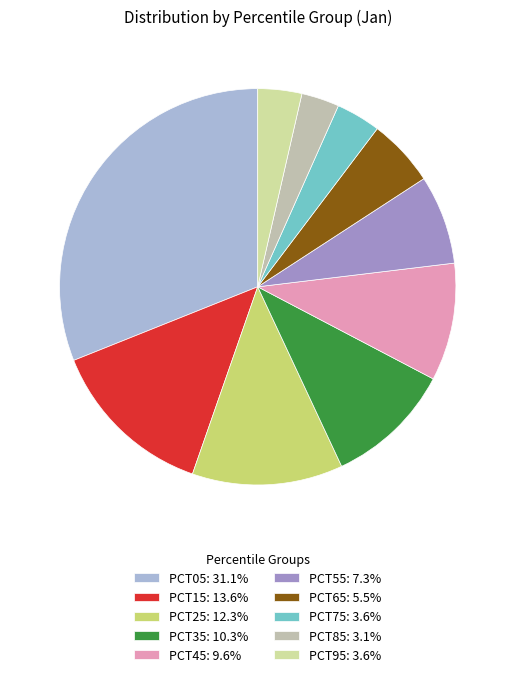

How many segments does this pie chart have?

10